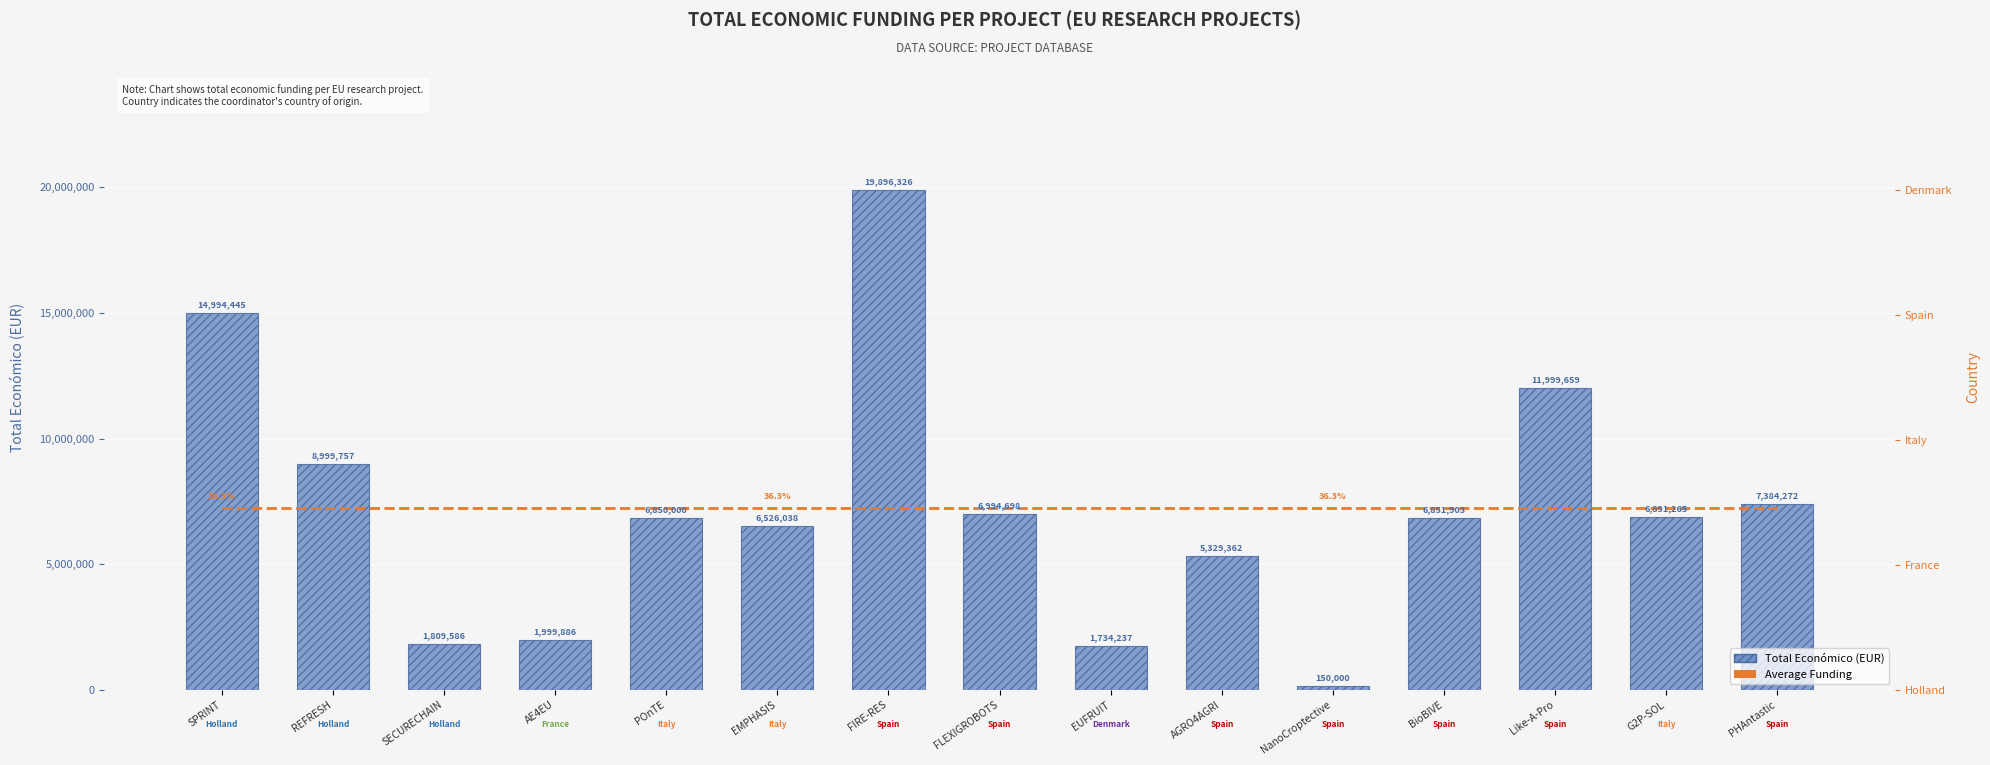

What is the difference between the maximum and minimum values in the Total Económico (EUR) series?

19746326.0